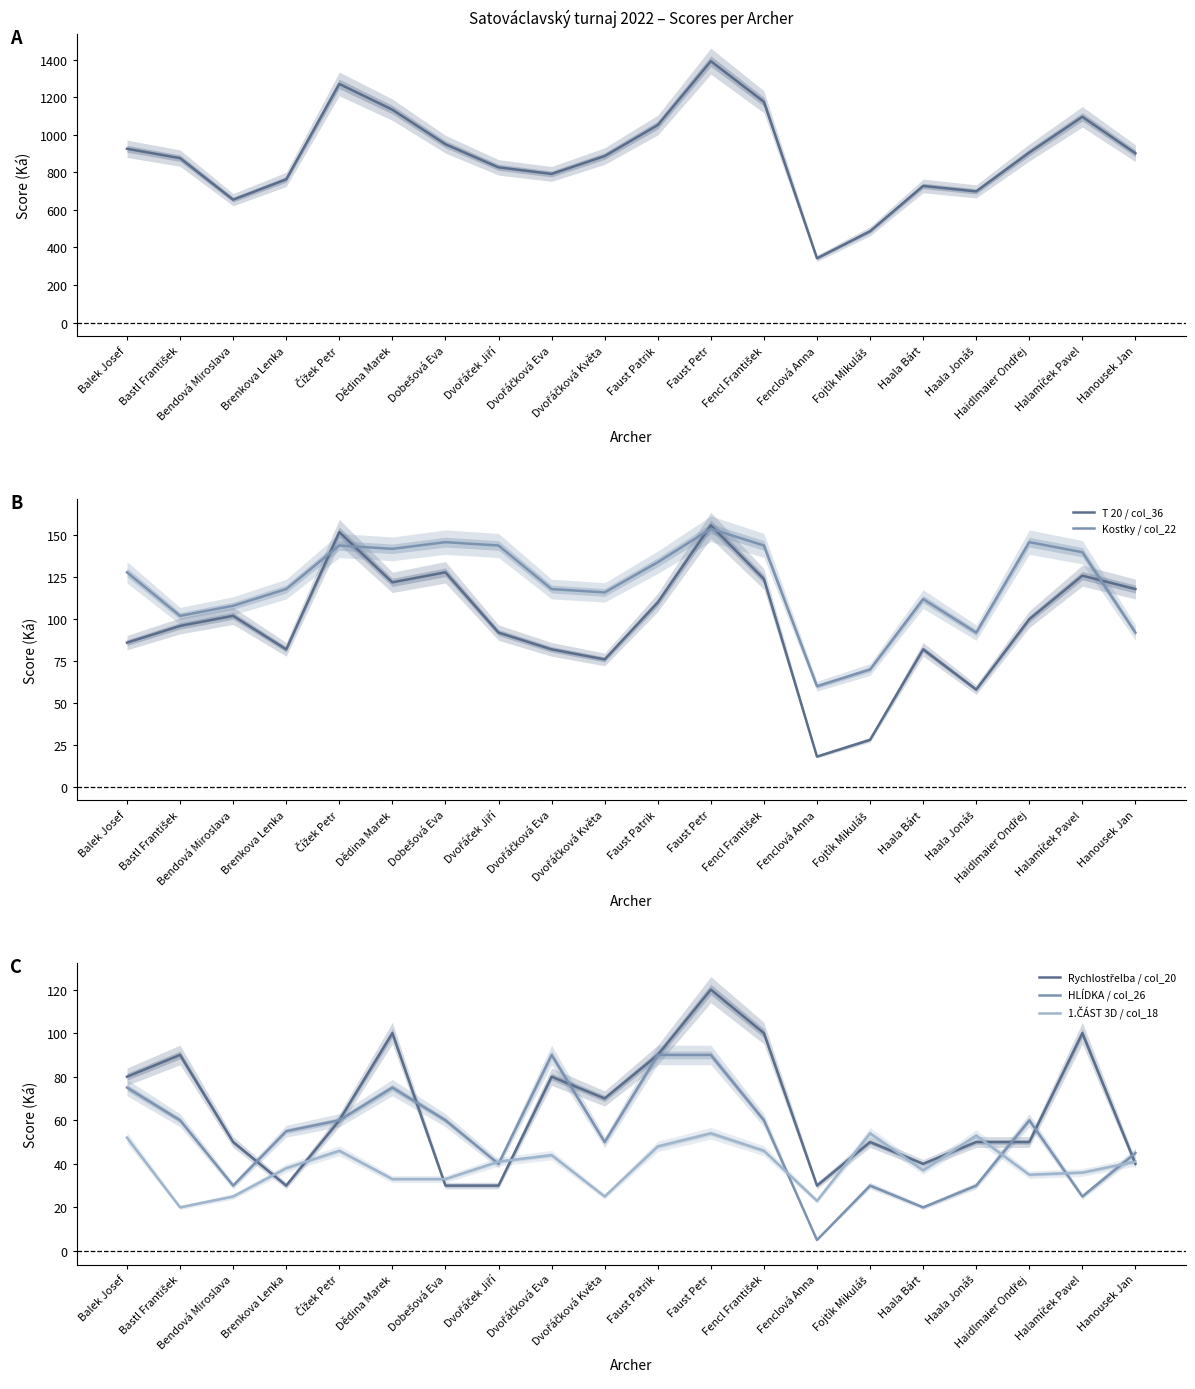

True or false: HLÍDKA / col_26 has more than 1 interior local peaks.

True